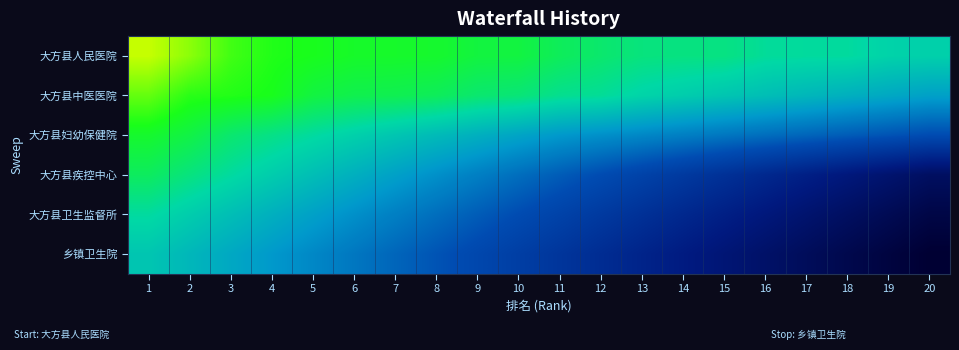

What is the minimum value shown in the chart?

47.0